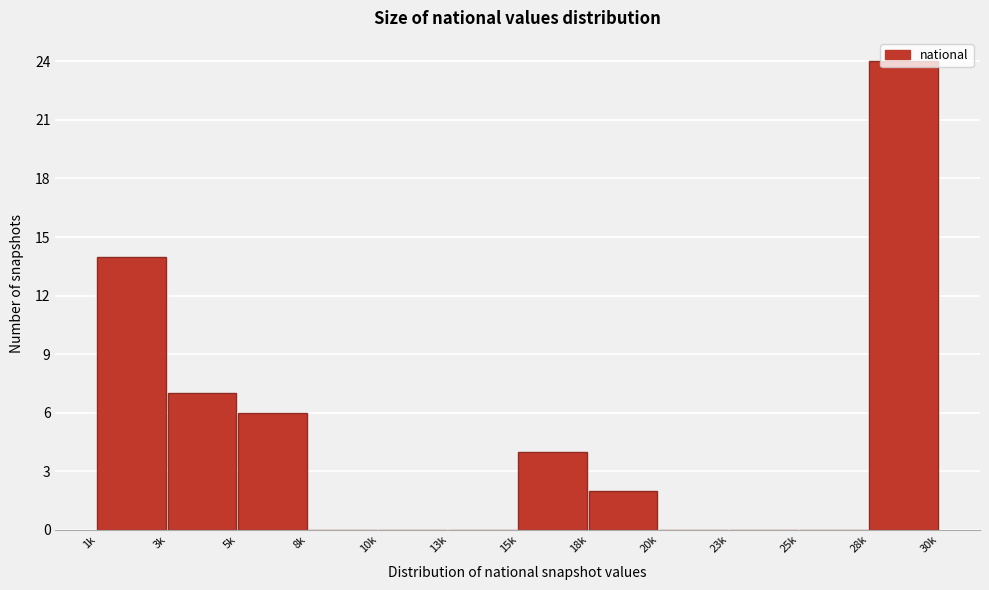

The value at 13k is 14. True or false?

False